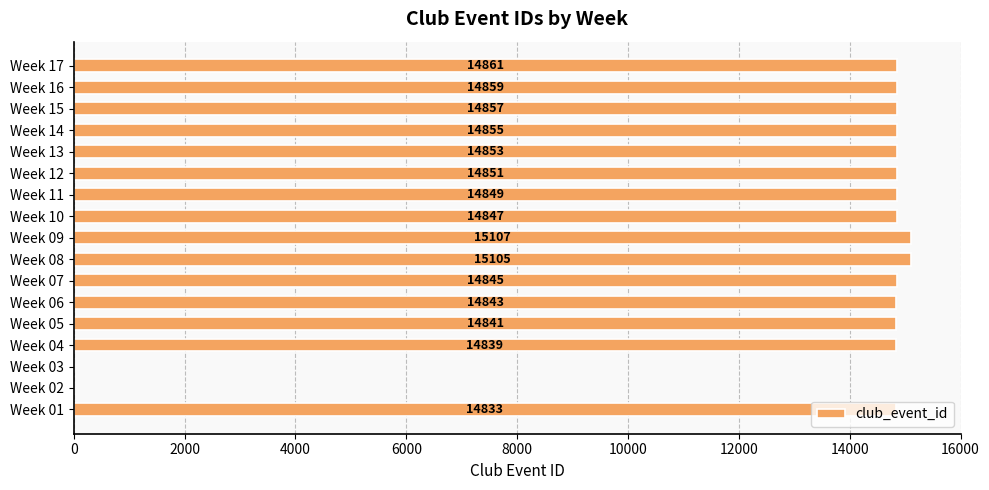

What is the sum of all values?

223245